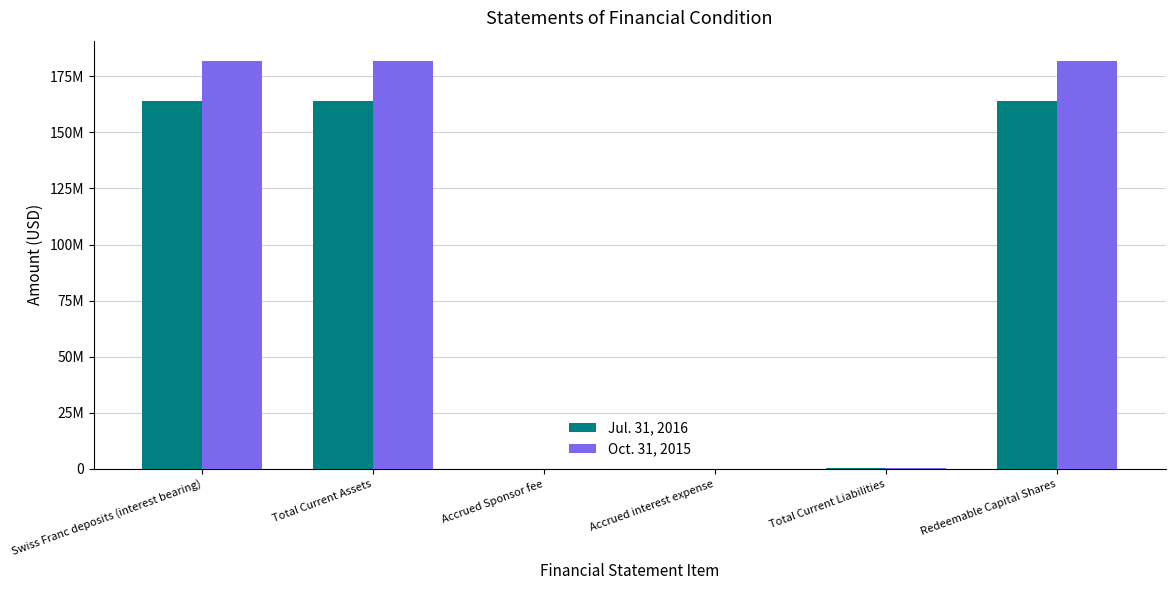

List the series in order of their peak value, highest first.

Oct. 31, 2015, Jul. 31, 2016